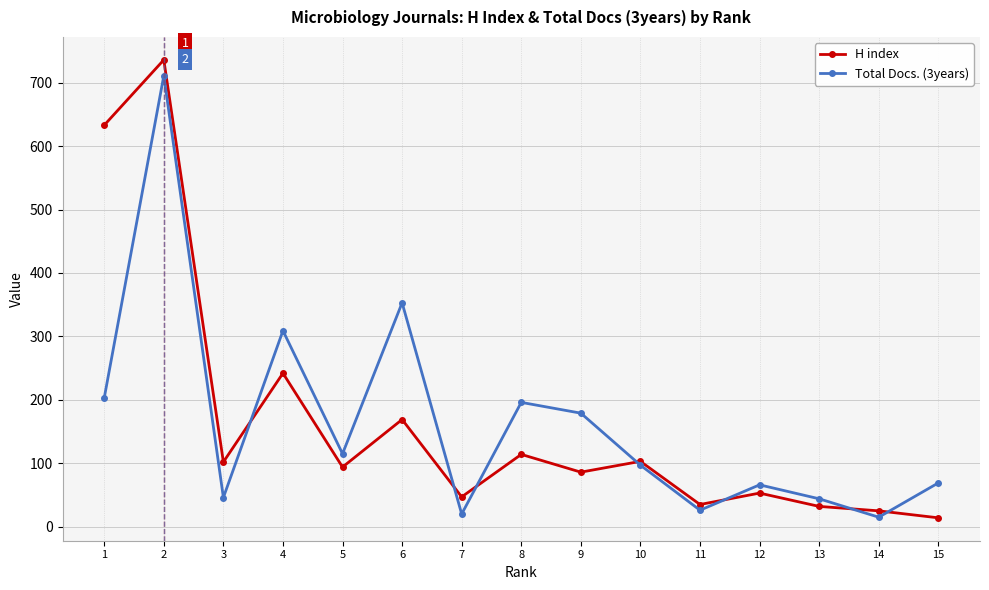

What is the difference between the highest and lowest values at 6?

184